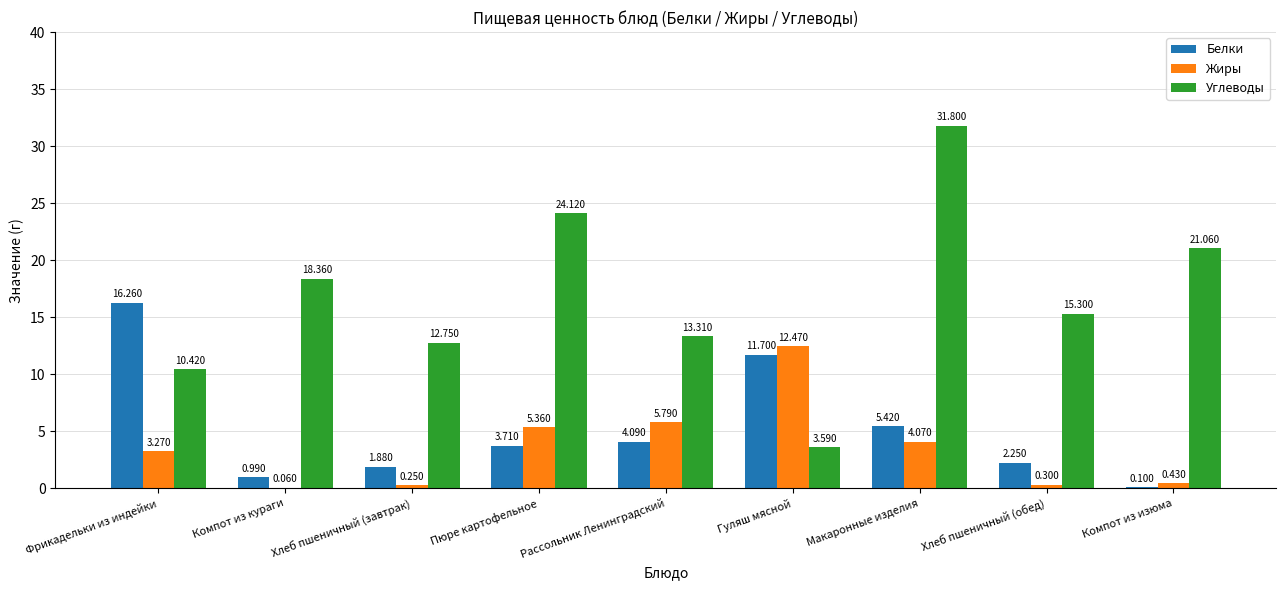

How many groups of bars are there?

9